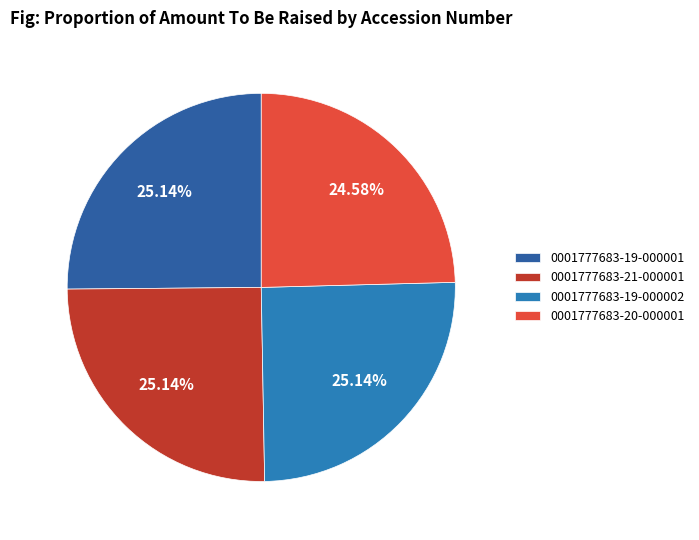

Combined, do 0001777683-19-000002 and 0001777683-21-000001 account for over 50%?

Yes